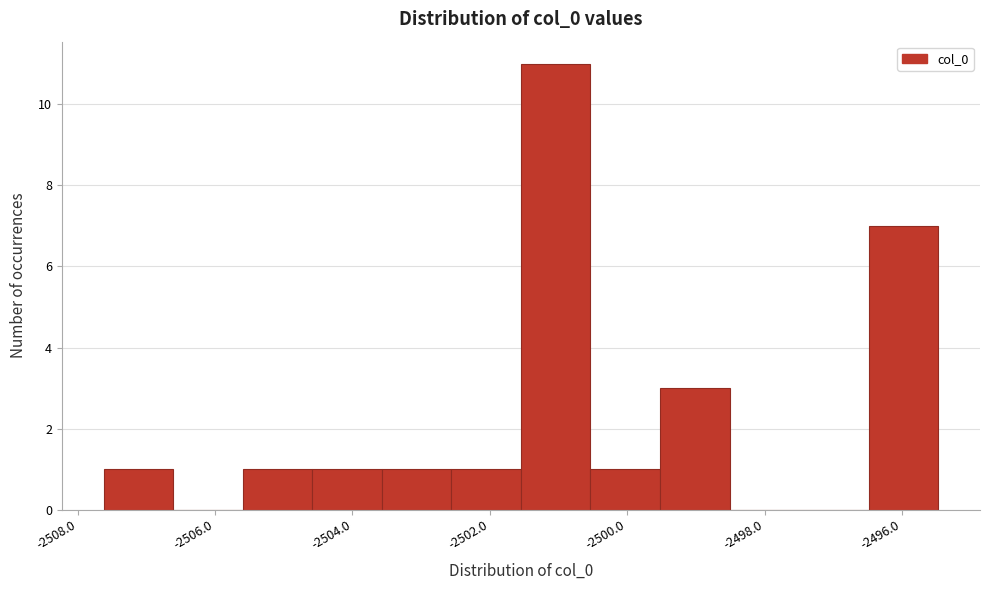

What is the height of the bar covering -2503.6 to -2502.6 on the x-axis? Neither the bar edges nor the heights are printed on the chart, so give them approximately, as read against the axes.

1